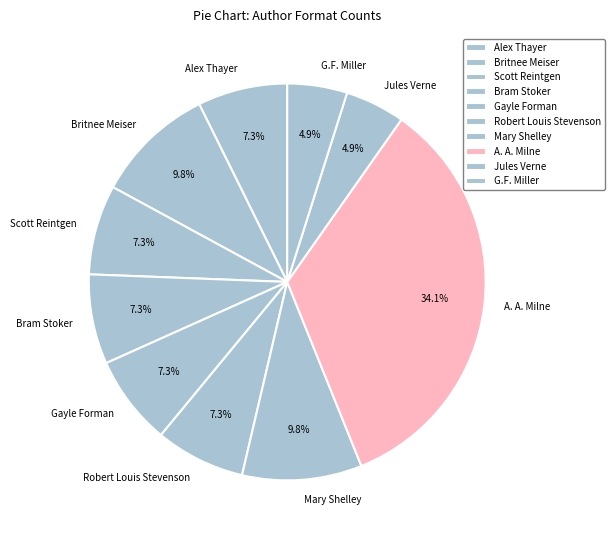

What is the largest slice in the pie chart?

A. A. Milne